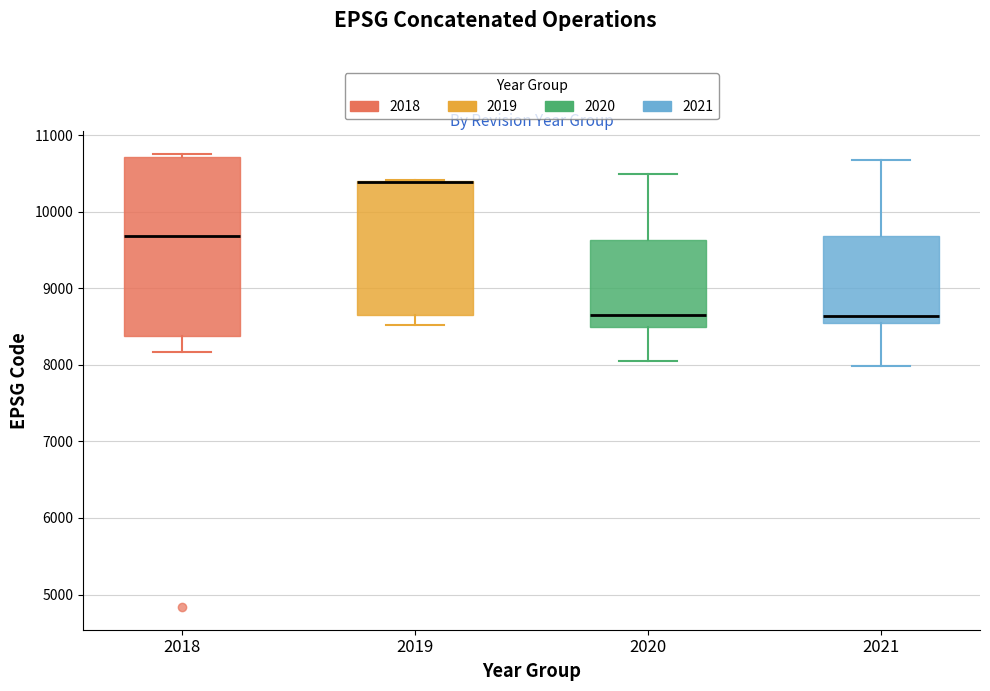

Which box is the tallest, from its lower edge to its upper edge?

2018